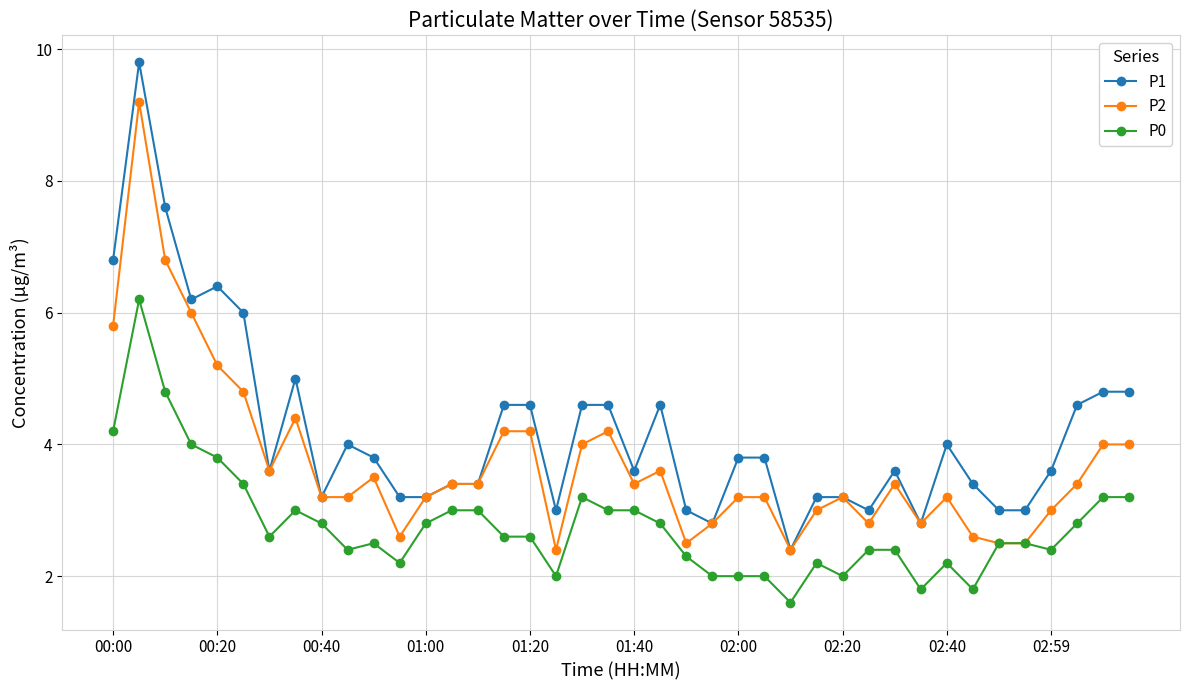

How many data points does each series have?

40